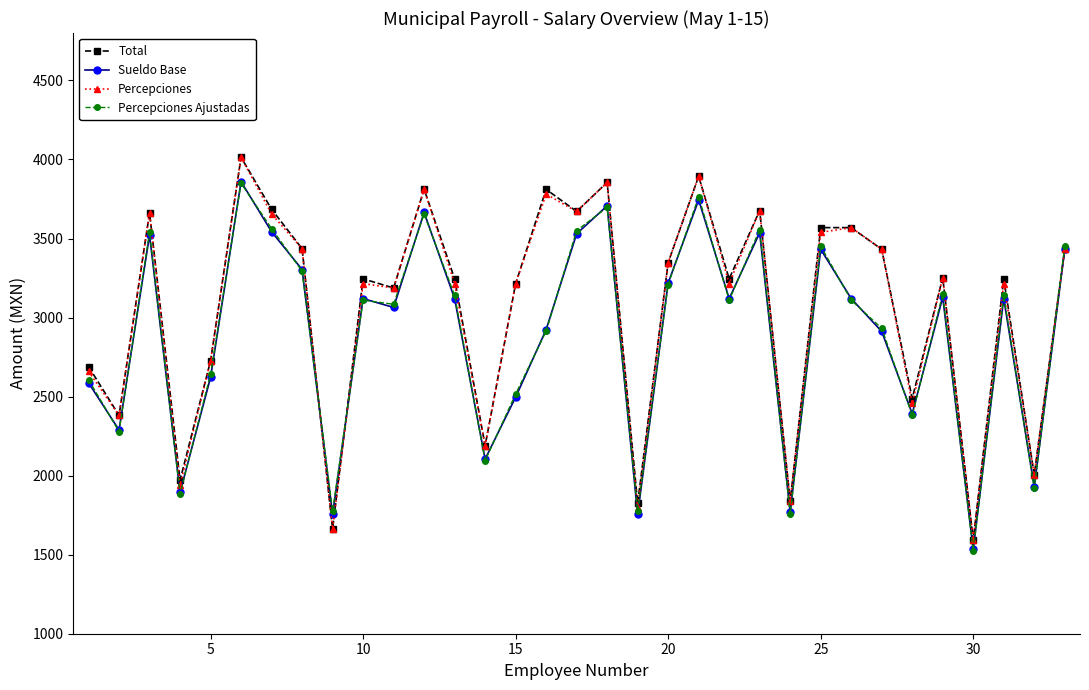

What is the value of the Sueldo Base point at the 31st from the left?

3120